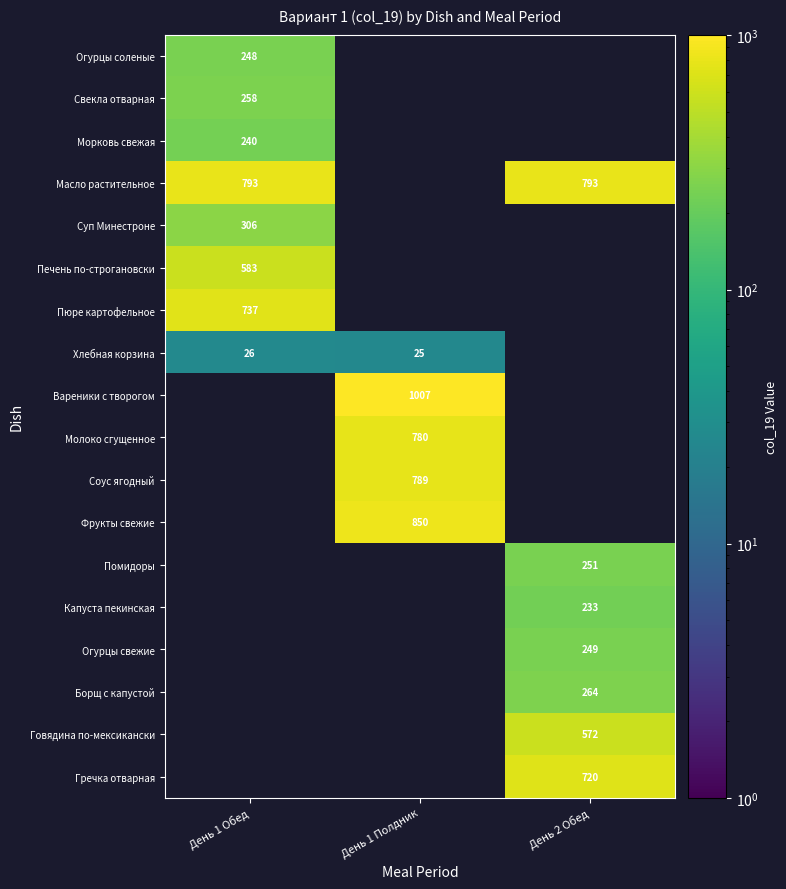

Is it true that Печень по-строгановски equals 583 at День 1 Обед?

True